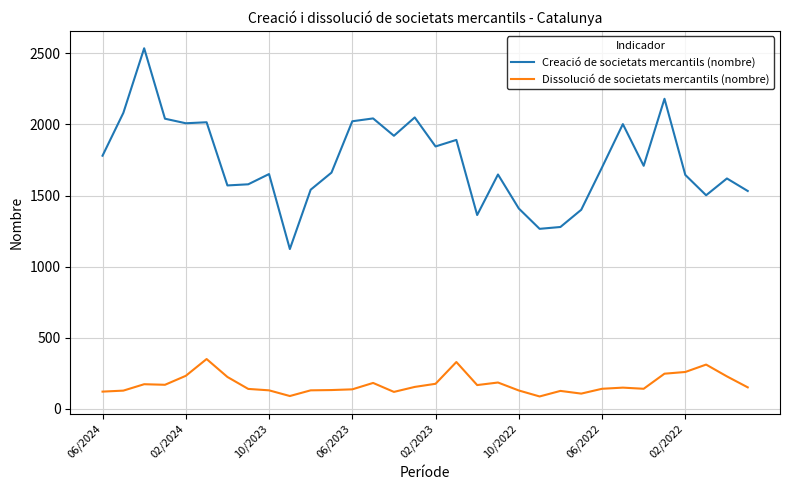

True or false: Creació de societats mercantils (nombre) and Dissolució de societats mercantils (nombre) cross at least once.

False